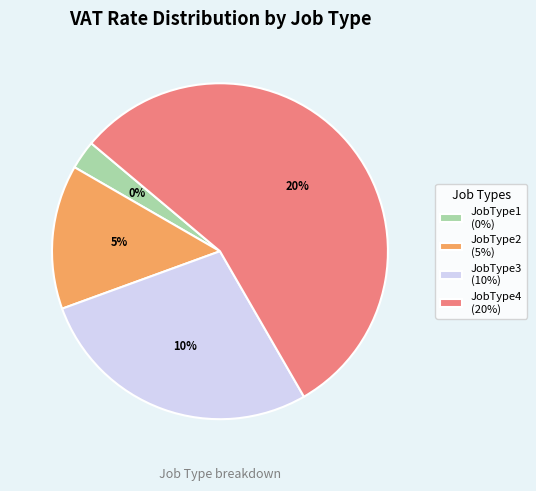

True or false: JobType1 accounts for 0% of the total.

True